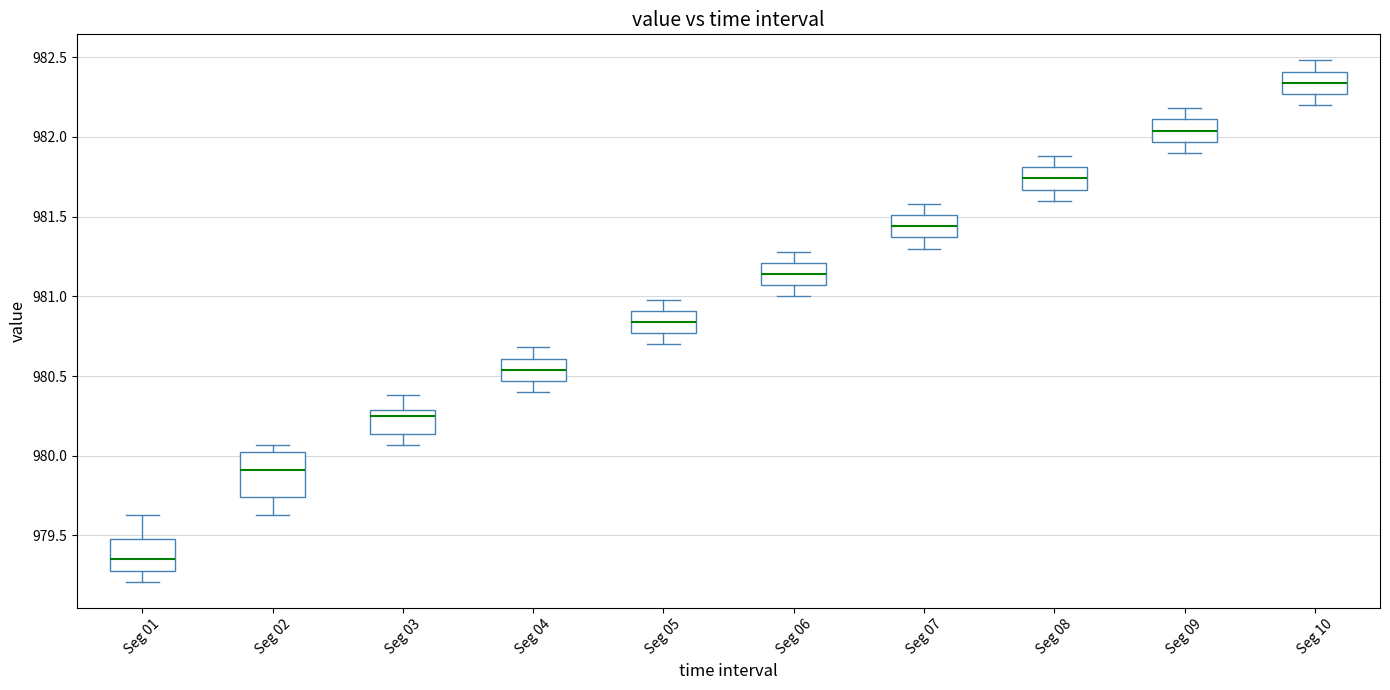

Which box has the lowest median line?

Seg 01